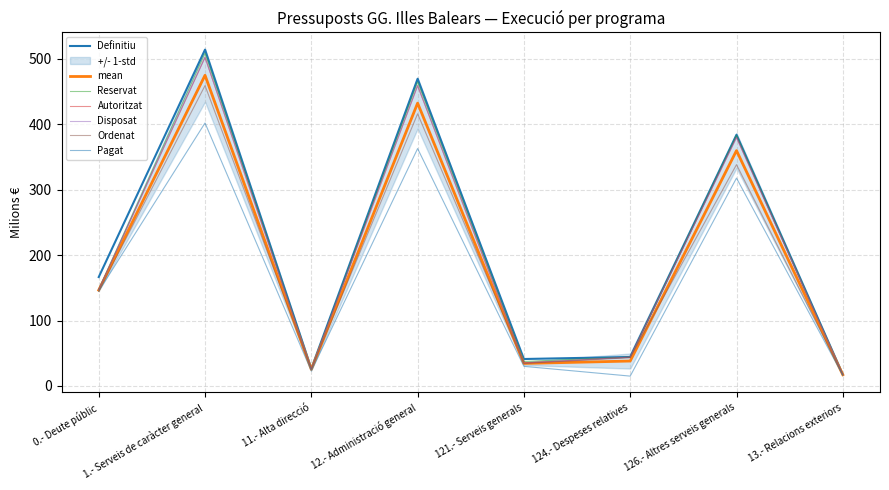

At which category does Disposat reach its first local valley?

11.- Alta direcció